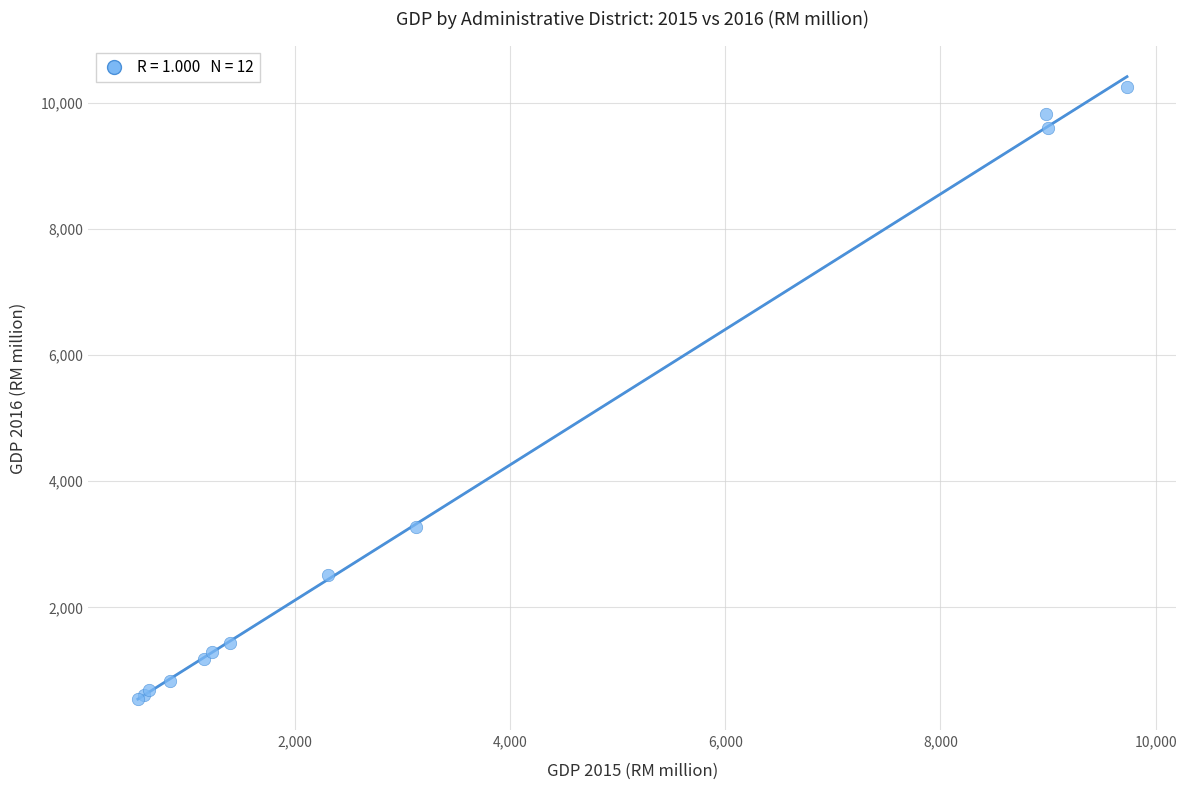

What Y value in the scatter plot is closest to 5402?

3276.6